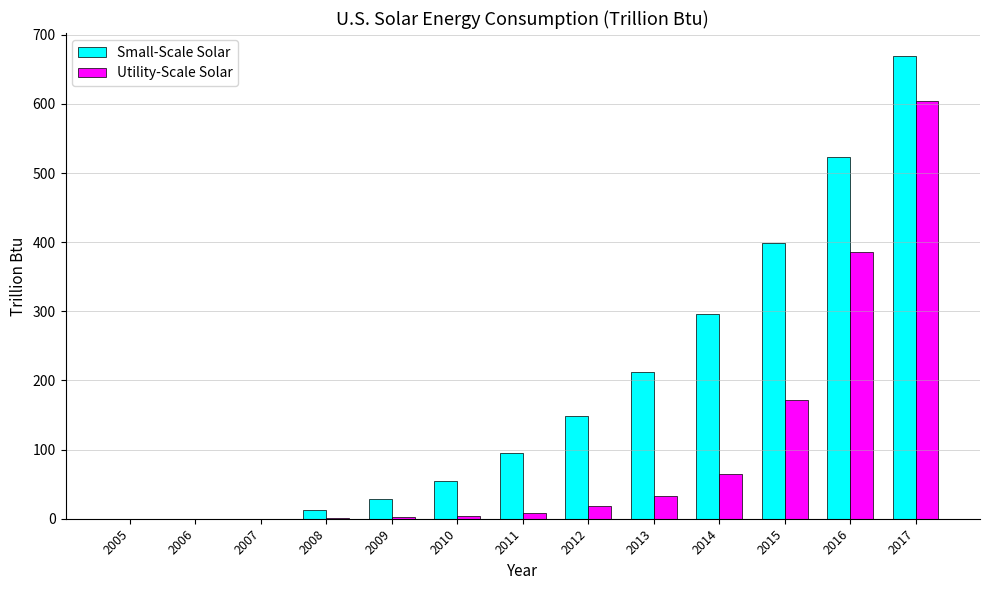

The Utility-Scale Solar series shows 2 at 2009. True or false?

True